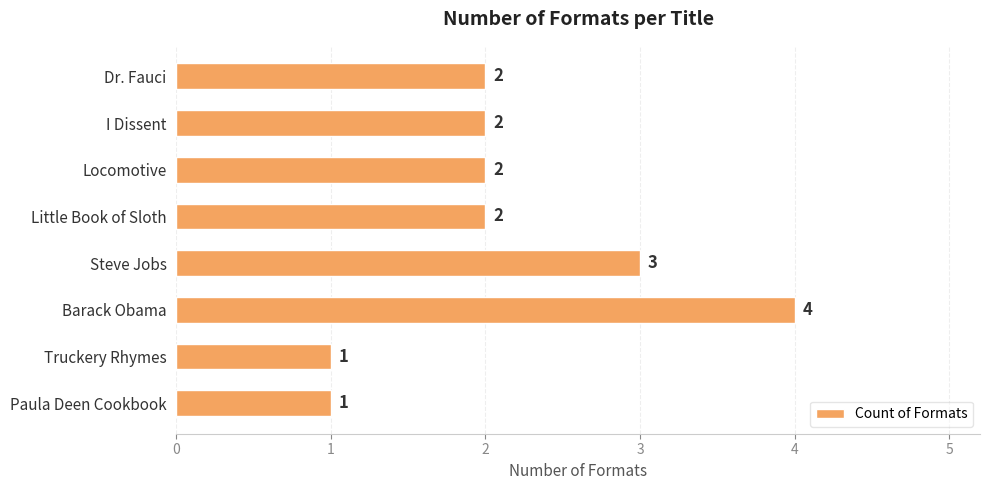

What is the minimum value shown in the chart?

1